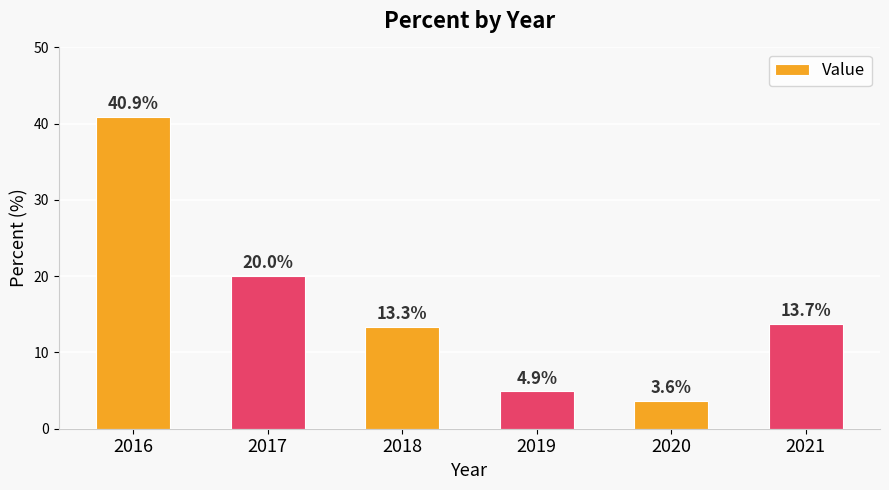

At which category does the chart reach its peak across all series?

2016